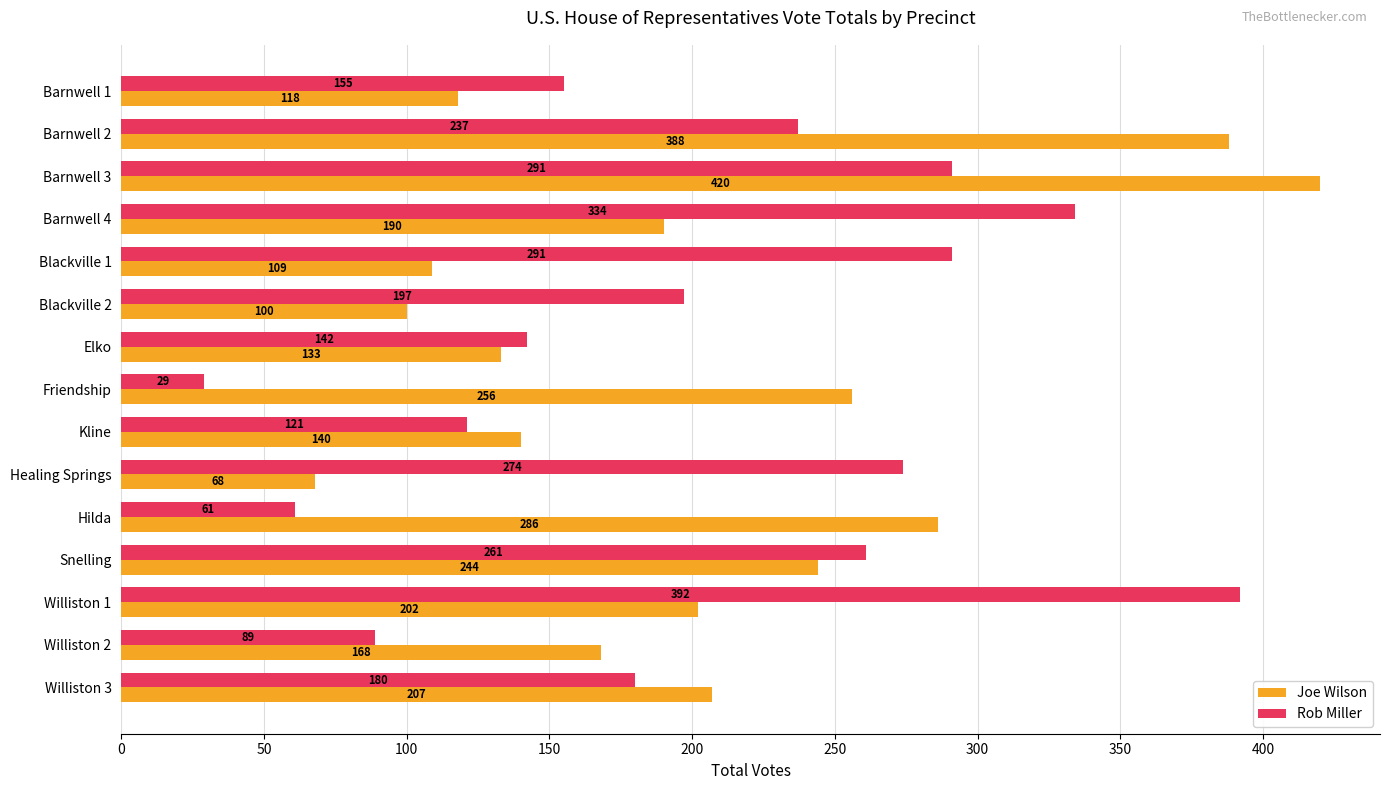

Which category has the highest value across all series?

Barnwell 3